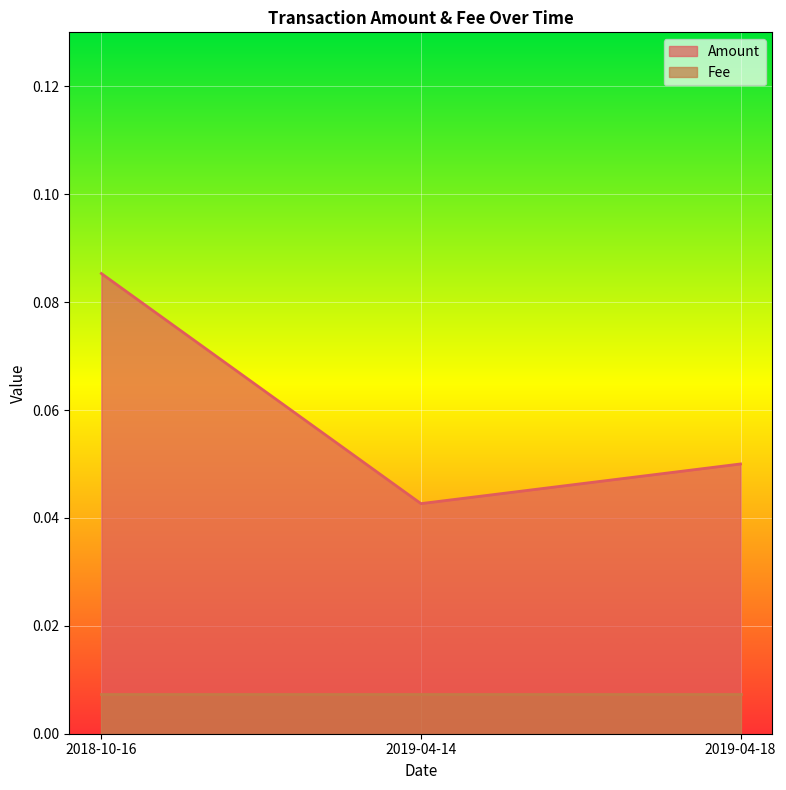

What is the sum of the values at 2019-04-14 and 2018-10-16?

0.1